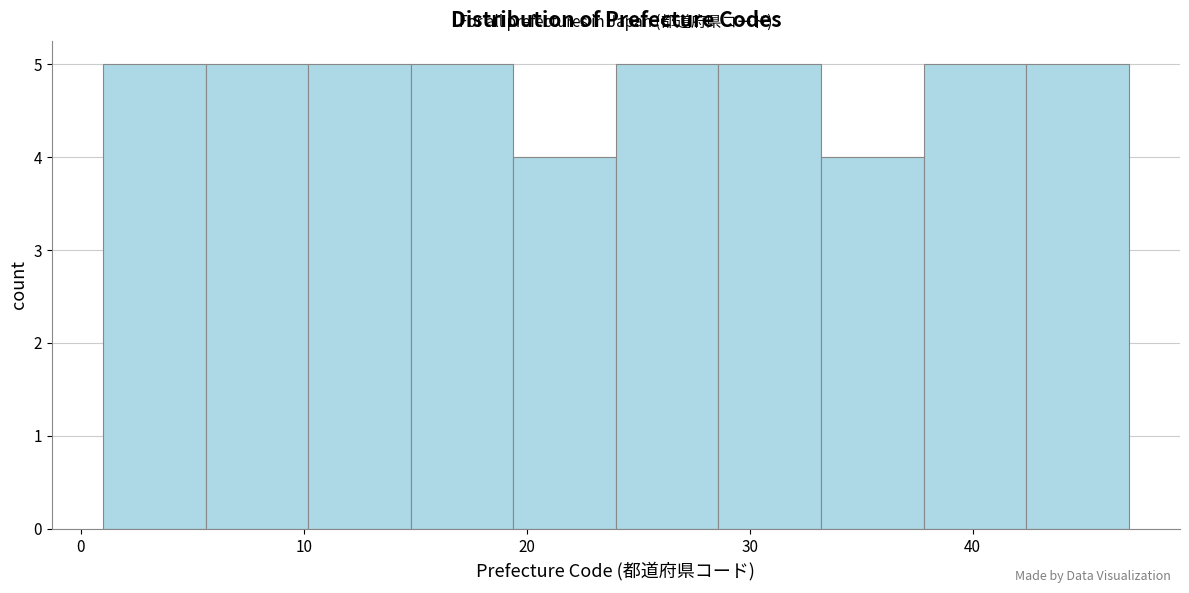

Reading left to right, list every bar in this chart as the range it spans on the x-axis followed by its height. Neither the bar edges nor the heights are printed on the chart, so give them approximately, as read against the axes.

1.0 to 5.6: 5
5.6 to 10.2: 5
10.2 to 14.8: 5
14.8 to 19.4: 5
19.4 to 24.0: 4
24.0 to 28.6: 5
28.6 to 33.2: 5
33.2 to 37.8: 4
37.8 to 42.4: 5
42.4 to 47.0: 5